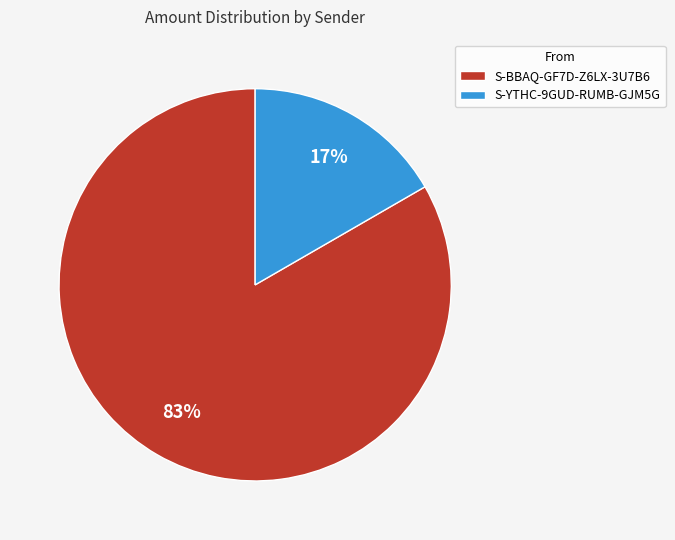

Count the number of slices in the pie.

2